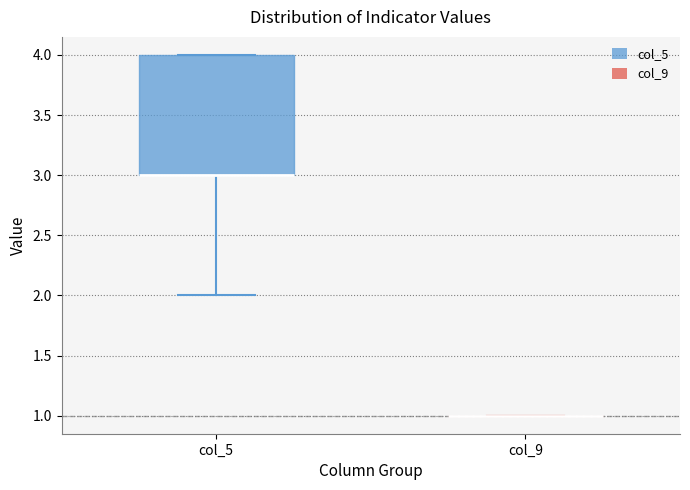

Reading left to right, read every box against the y-axis: the position of its median line, the range the box covers, and the ends of its whiskers. The values are not printed on the chart, so give them approximately, as read against the axis.

col_5: median 3 (drawn on the box's lower edge), box 3 to 4, whiskers 2 to 4
col_9: box collapsed to a line at 1, whiskers 1 to 1